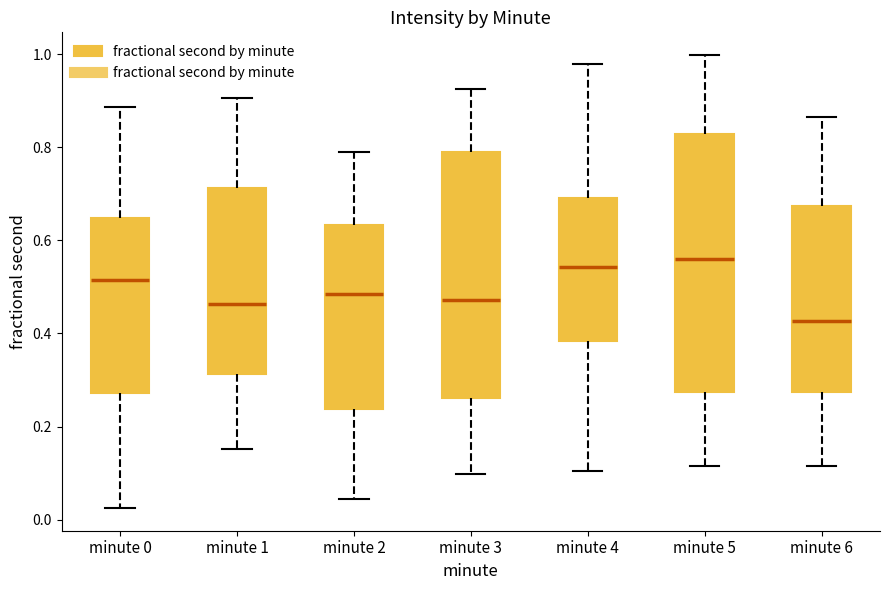

Reading left to right, read every box against the y-axis: the position of its median line, the range the box covers, and the ends of its whiskers. The values are not printed on the chart, so give them approximately, as read against the axis.

minute 0: median 0.52, box 0.28 to 0.64, whiskers 0.02 to 0.88
minute 1: median 0.46, box 0.32 to 0.72, whiskers 0.16 to 0.90
minute 2: median 0.48, box 0.24 to 0.64, whiskers 0.04 to 0.78
minute 3: median 0.48, box 0.26 to 0.78, whiskers 0.10 to 0.92
minute 4: median 0.54, box 0.38 to 0.70, whiskers 0.10 to 0.98
minute 5: median 0.56, box 0.28 to 0.82, whiskers 0.12 to 1.00
minute 6: median 0.42, box 0.28 to 0.68, whiskers 0.12 to 0.86